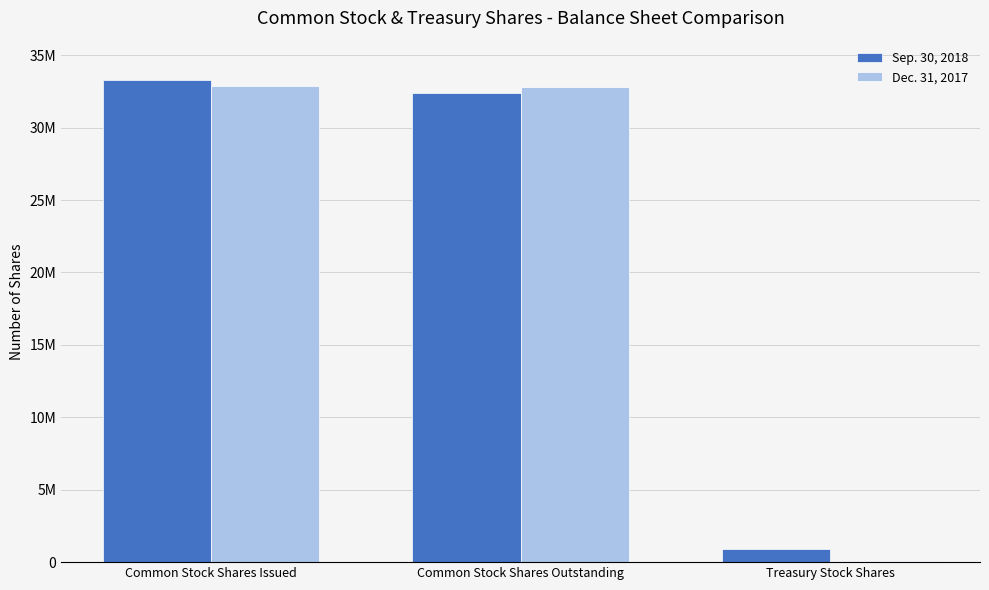

What is the greatest value displayed?

33281616